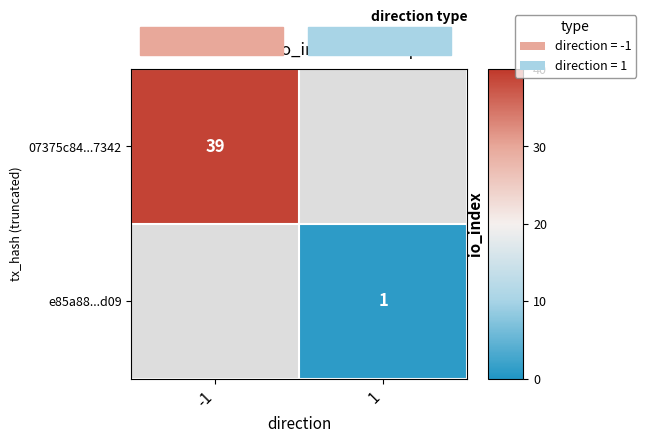

The value of e85a88...d09 at 1 is 1.0. True or false?

True